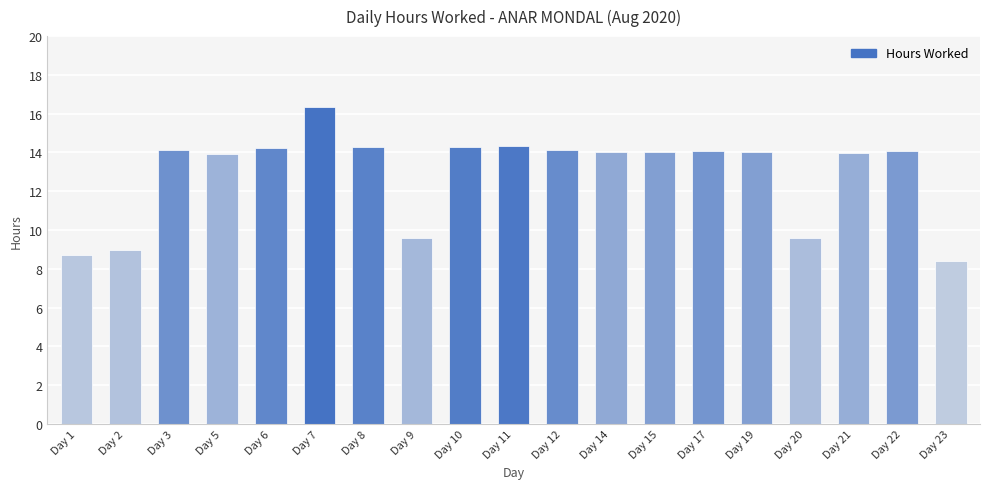

What is the value of the 13th bar from the left?

14.0